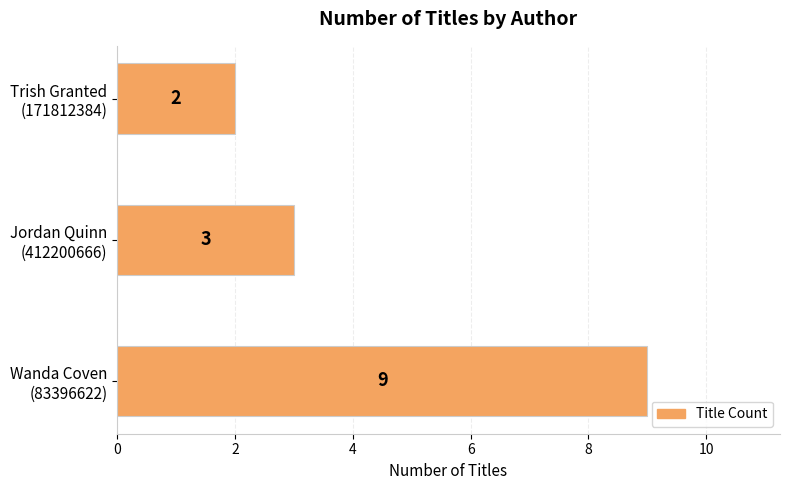

Count the values in the range 2 to 9.

3